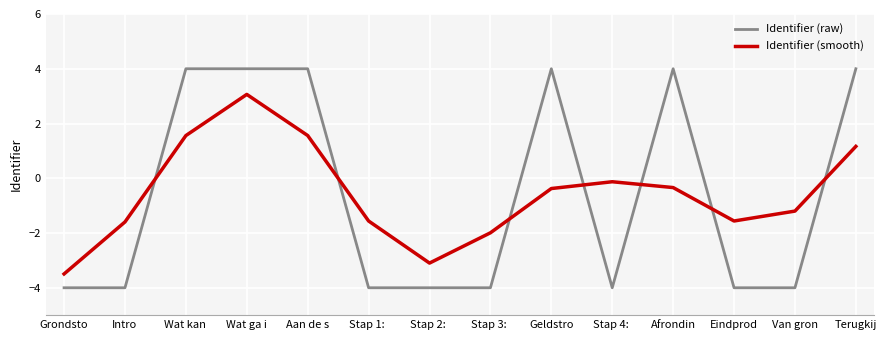

Which series ends up on top after the final intersection of Identifier (raw) and Identifier (smooth)?

Identifier (raw)